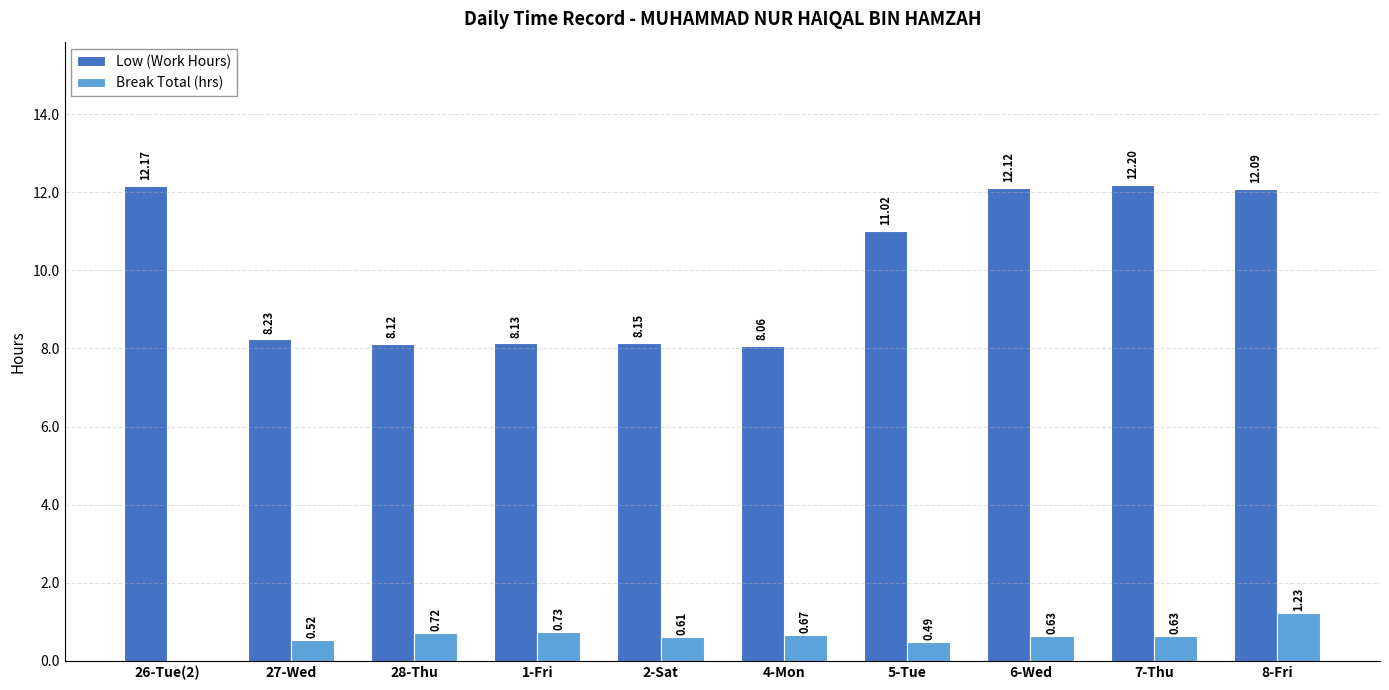

The value of Low (Work Hours) at 1-Fri is 2.4. True or false?

False